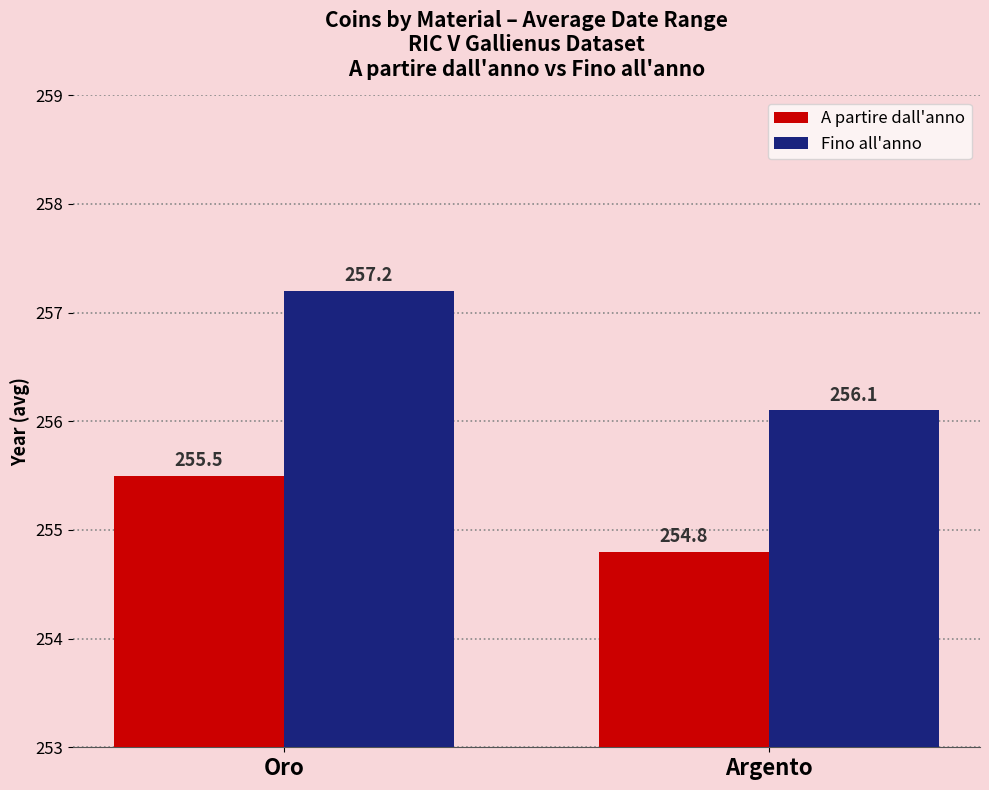

How many data points in A partire dall'anno are less than 255?

1